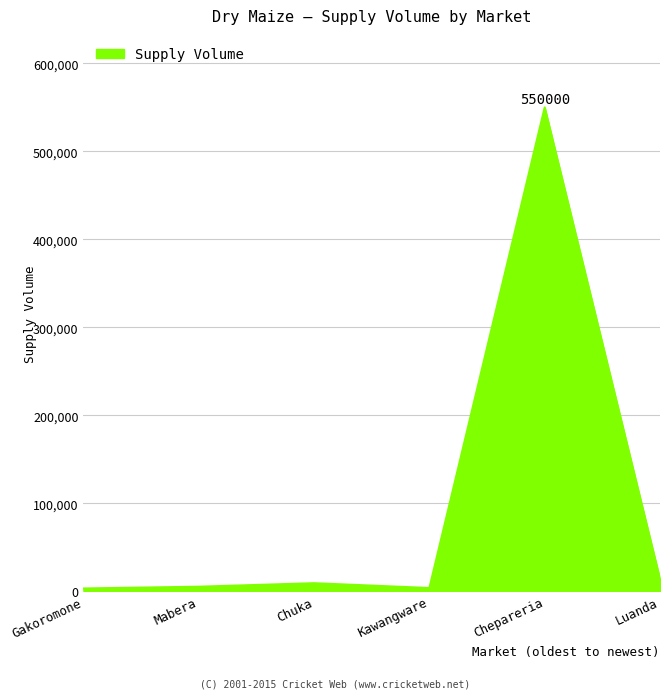

True or false: the data has more than 0 interior local peaks.

True